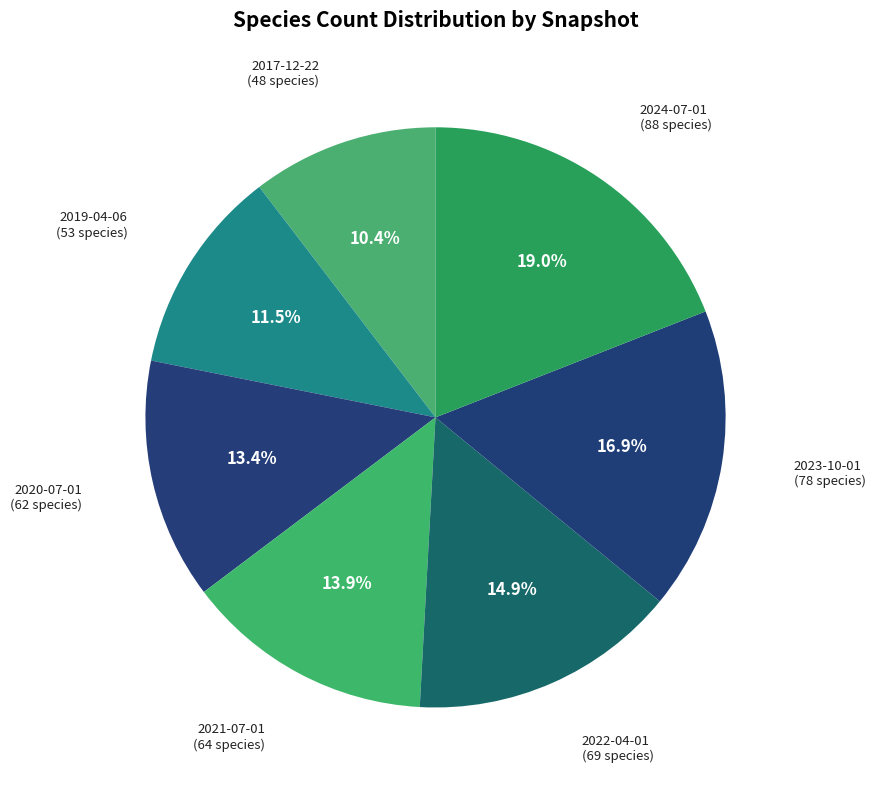

Is it true that 2017-12-22 is 10% of the pie?

True